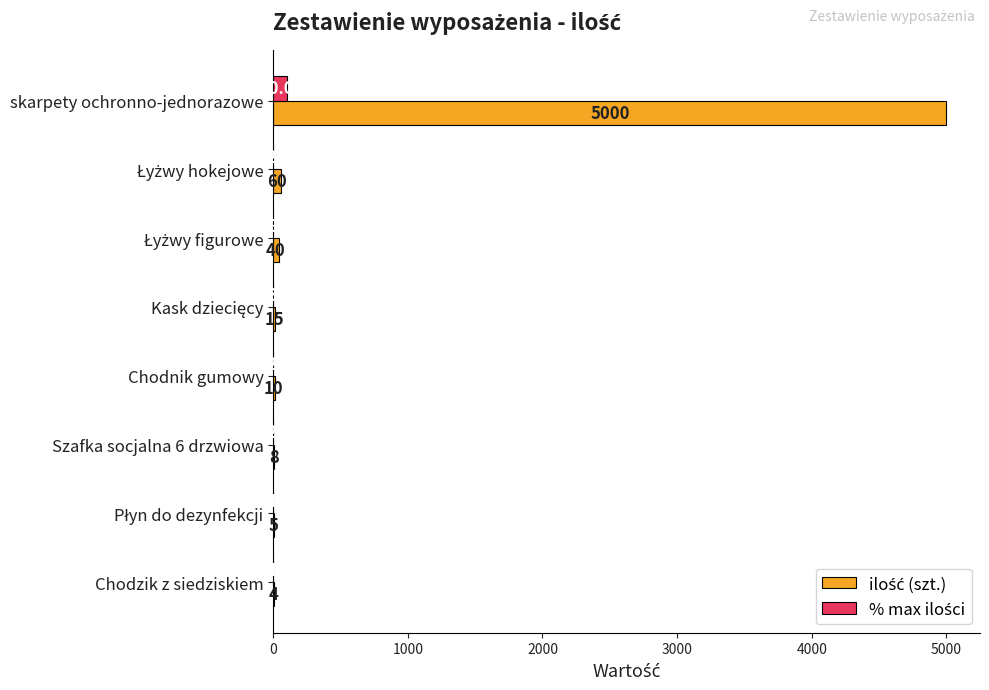

What is the maximum value shown in the chart?

5000.0